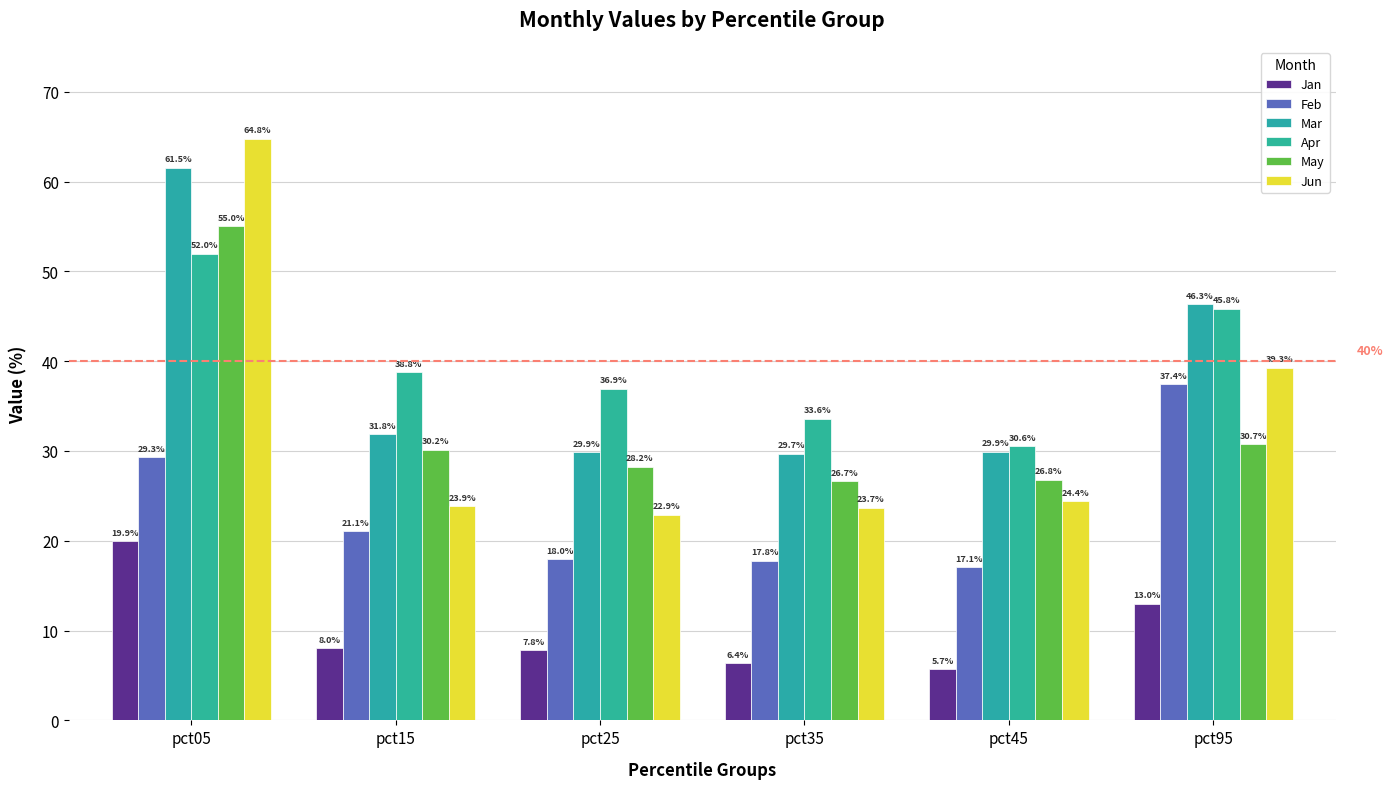

Is the value of Jun at pct35 greater than the value of May at pct95?

No